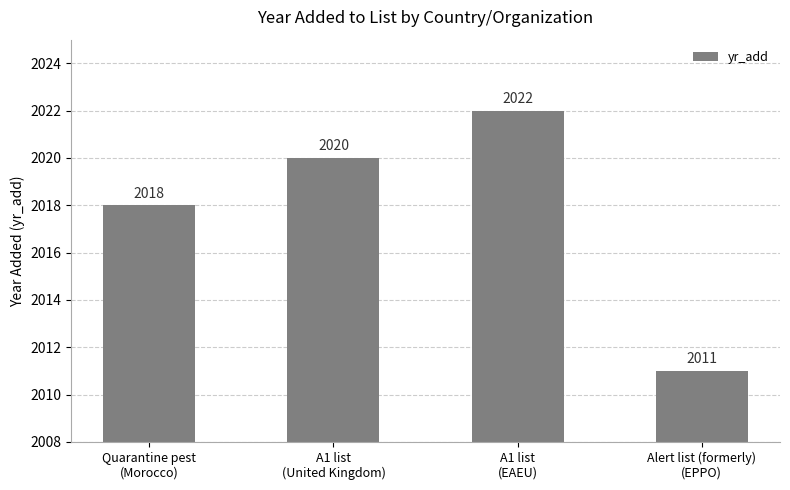

Does the chart contain stacked bars?

No